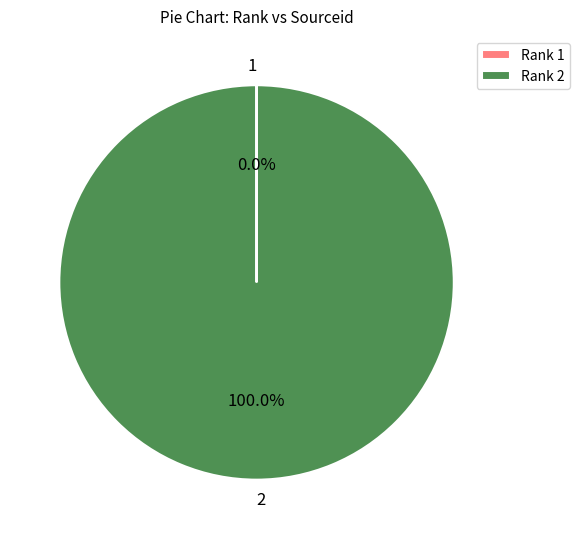

Is 2 the majority of the pie?

Yes